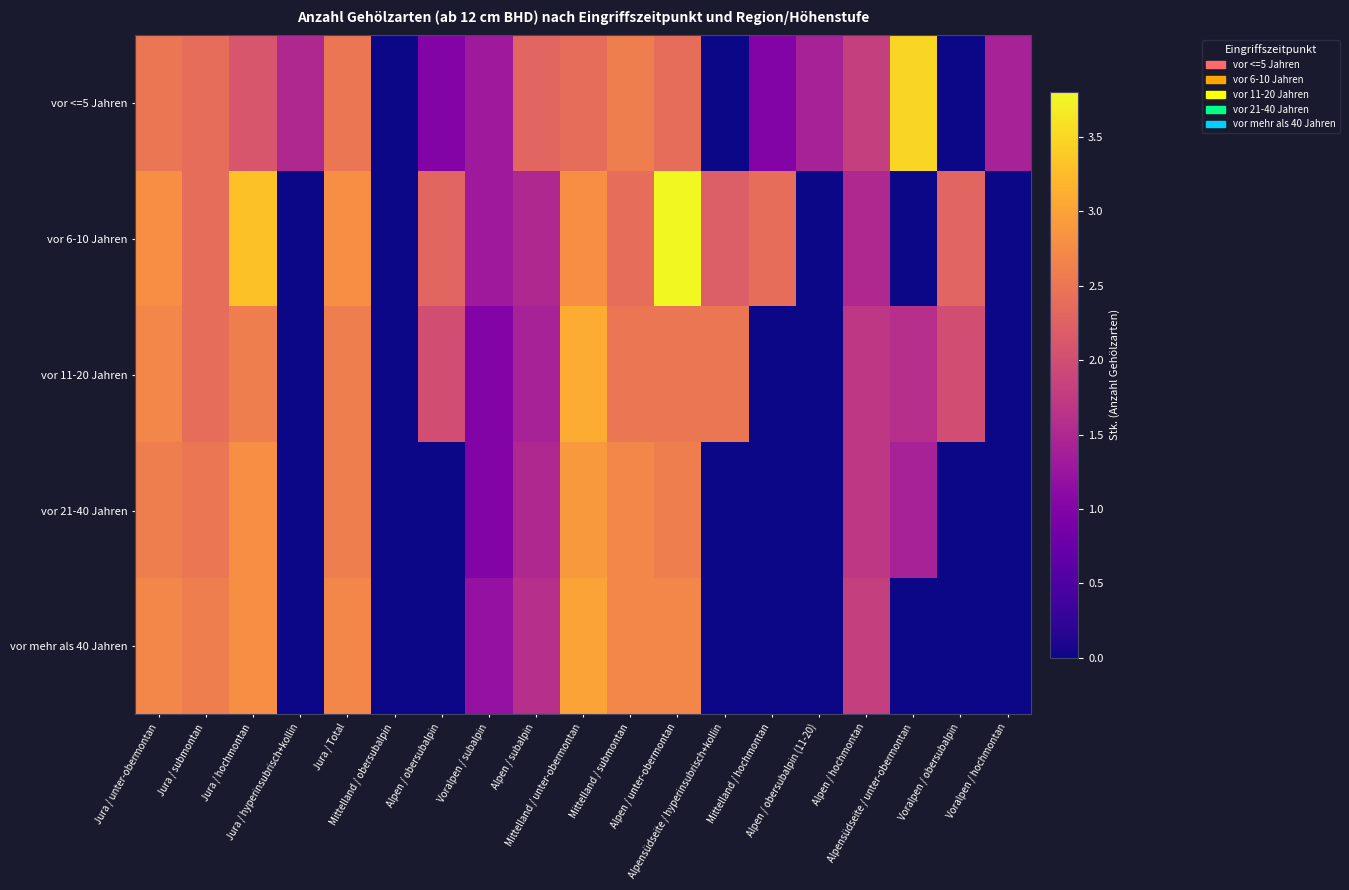

Which series changed the most between Jura / Total and Alpen / obersubalpin?

vor mehr als 40 Jahren